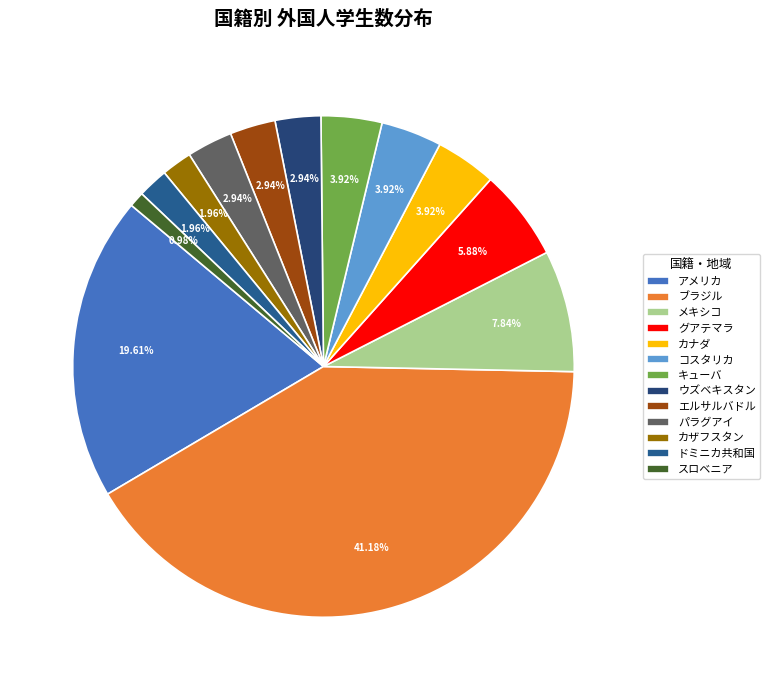

How many slices are in this pie chart?

13